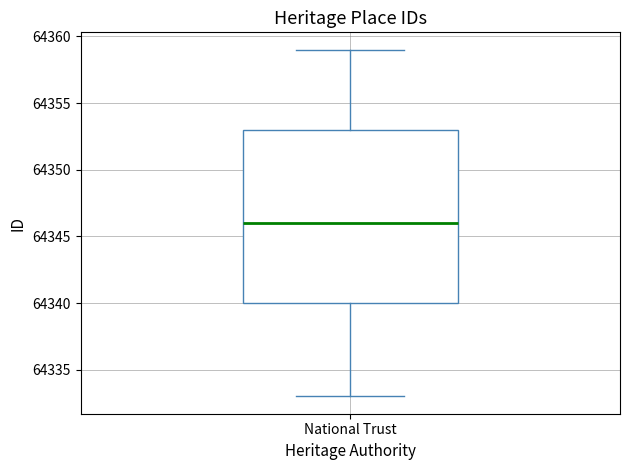

Read this box plot against the y-axis: the position of the median line, the range covered by the box, and the ends of both whiskers. The values are not printed on the chart, so give them approximately, as read against the axis.

median 64346, box 64340 to 64353, whiskers 64333 to 64359